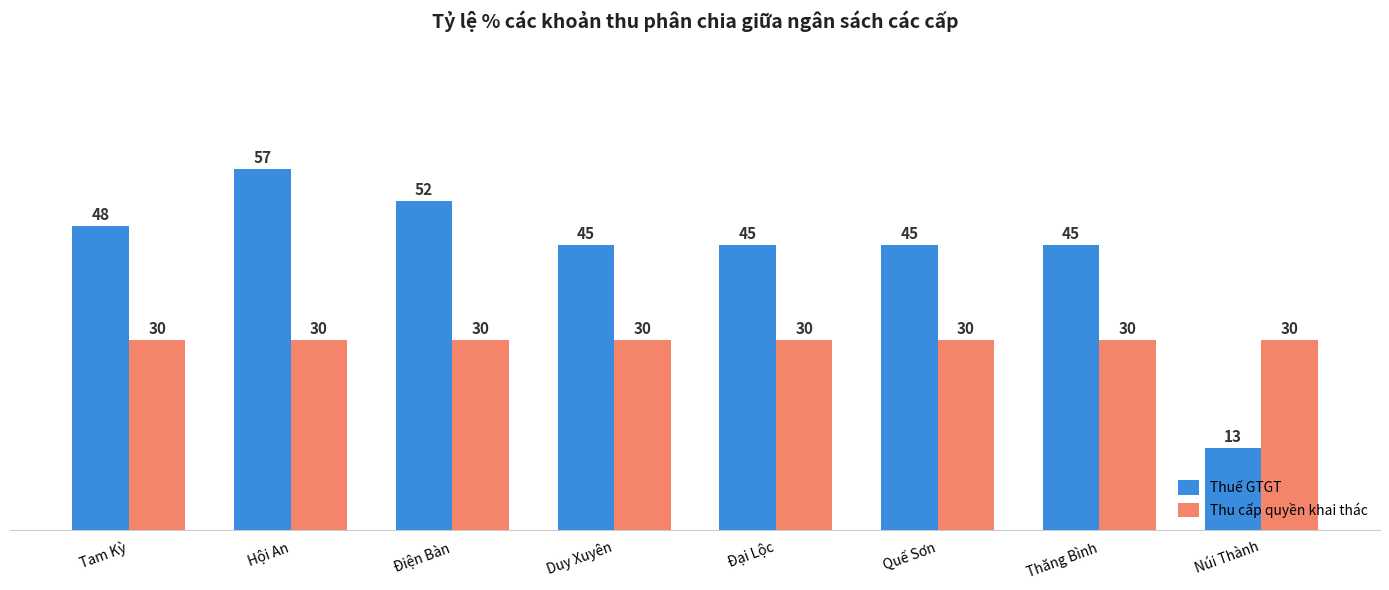

Which series changed the most between Tam Kỳ and Hội An?

Thuế GTGT